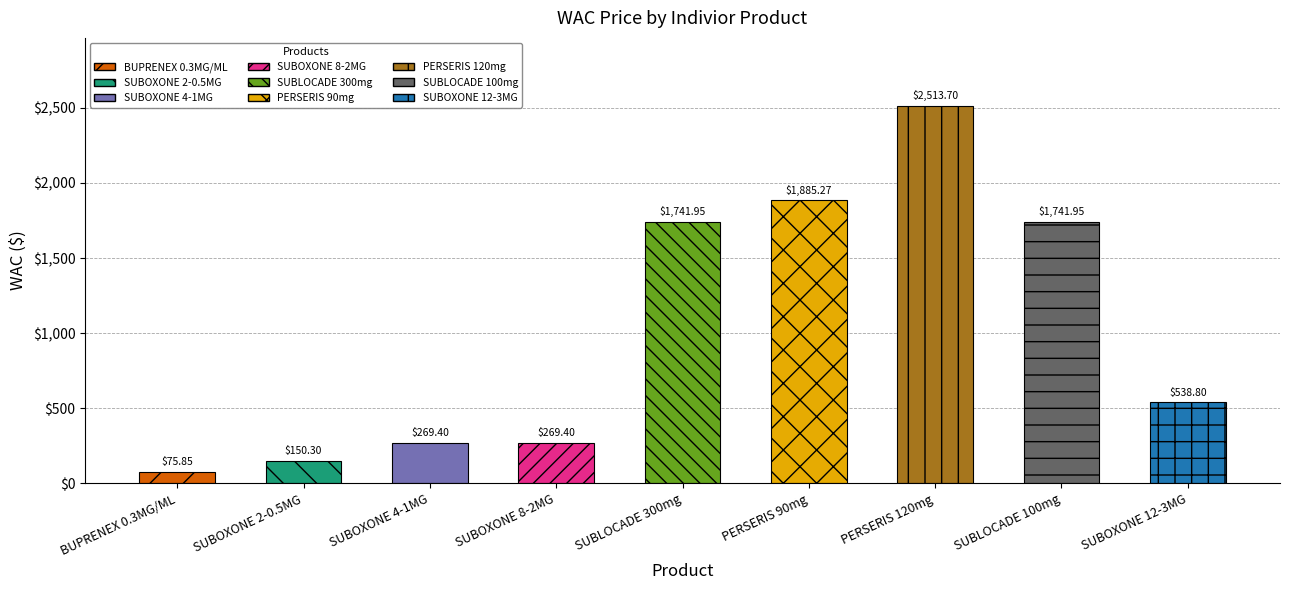

Is it true that the value at PERSERIS 90mg is 3179.0?

False